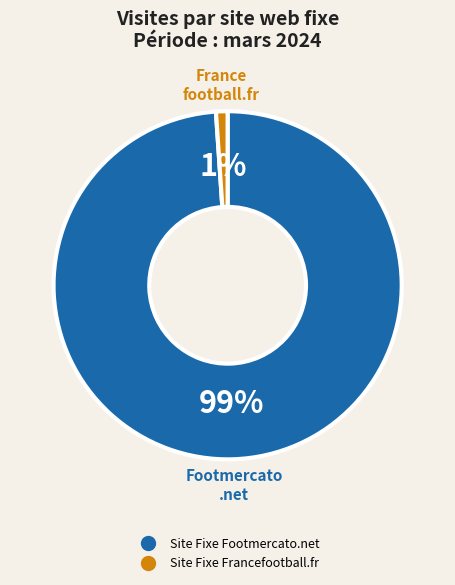

Combined, do Site Fixe Footmercato.net and Site Fixe Francefootball.fr account for over 50%?

Yes